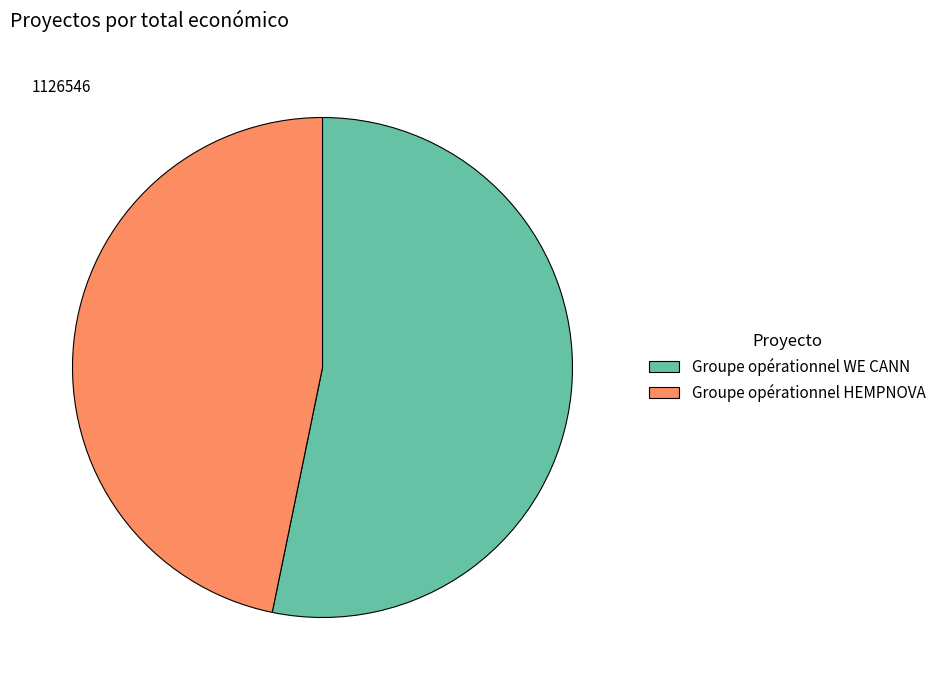

Approximately how many times larger is the value at Groupe opérationnel HEMPNOVA compared to Groupe opérationnel WE CANN?

0.9